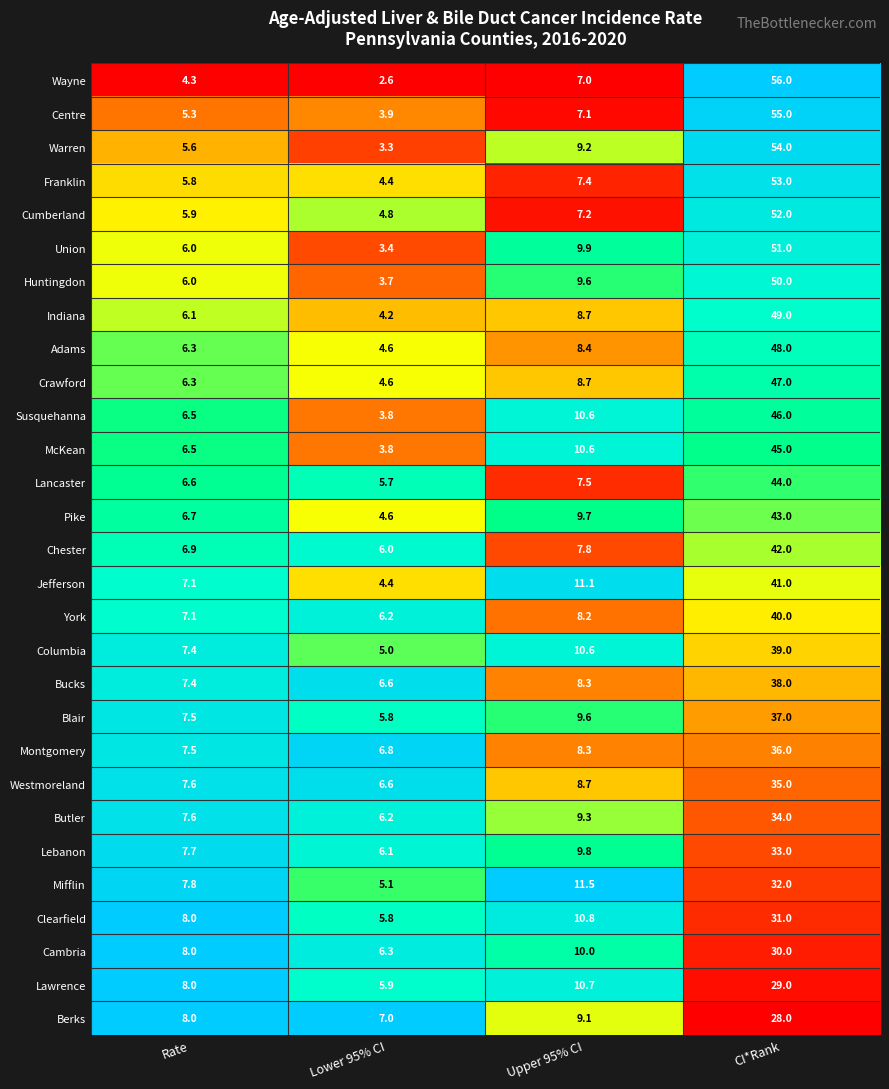

At which category is the sum across all series the highest?

CI*Rank